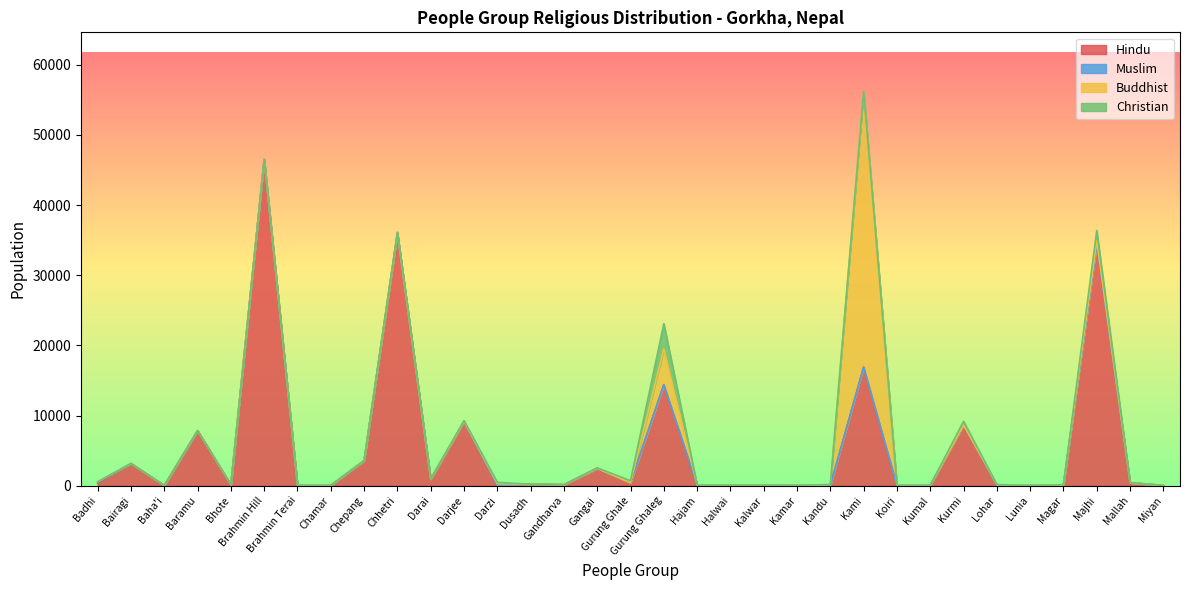

How many lines are shown in the chart?

4